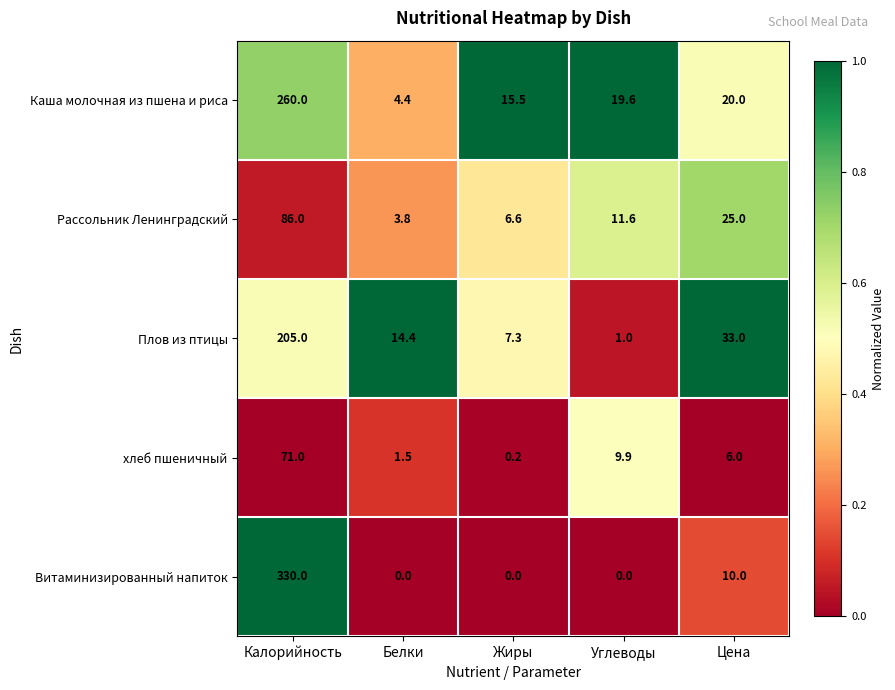

Rank the series at Жиры from highest to lowest value.

Каша молочная из пшена и риса, Плов из птицы, Рассольник Ленинградский, хлеб пшеничный, Витаминизированный напиток